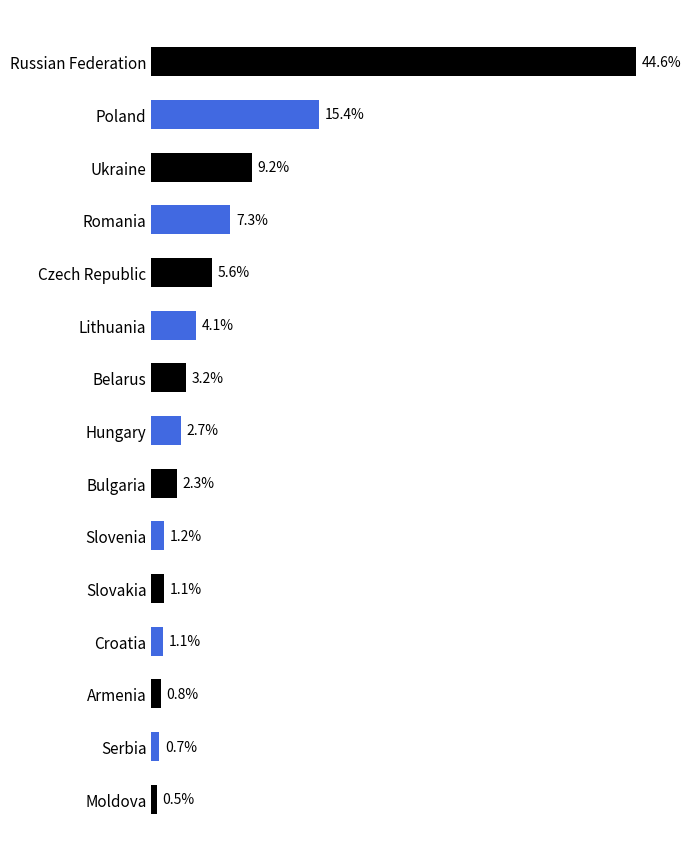

Does the chart contain any negative values?

No